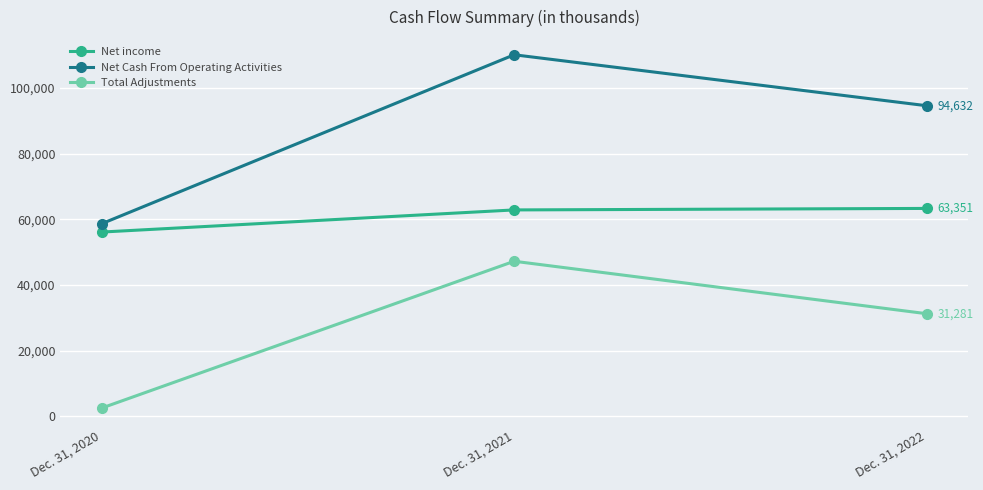

At how many categories does at least one series exceed 50414?

3